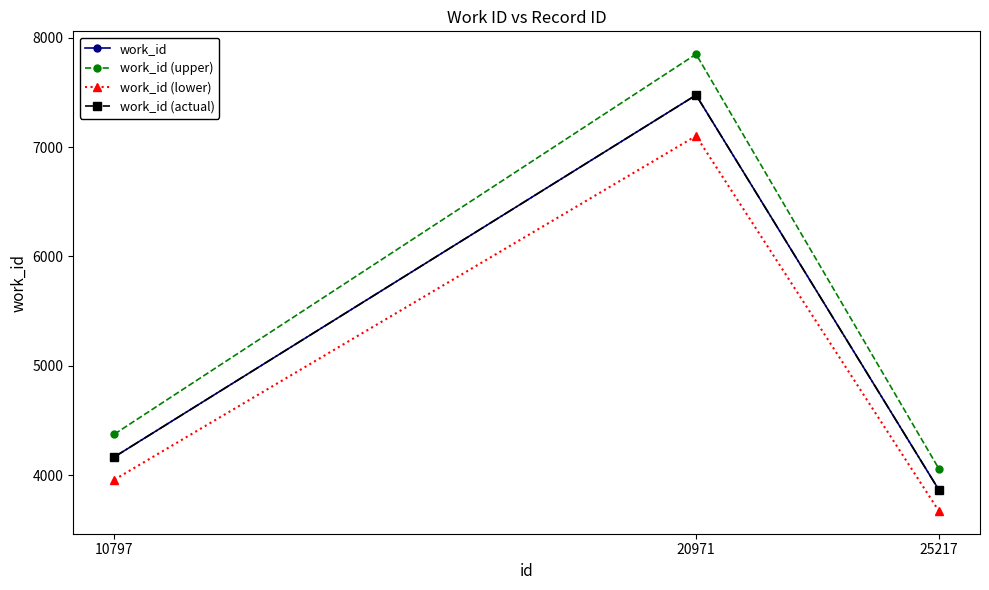

What is the total value across all series at 20971?

29904.0